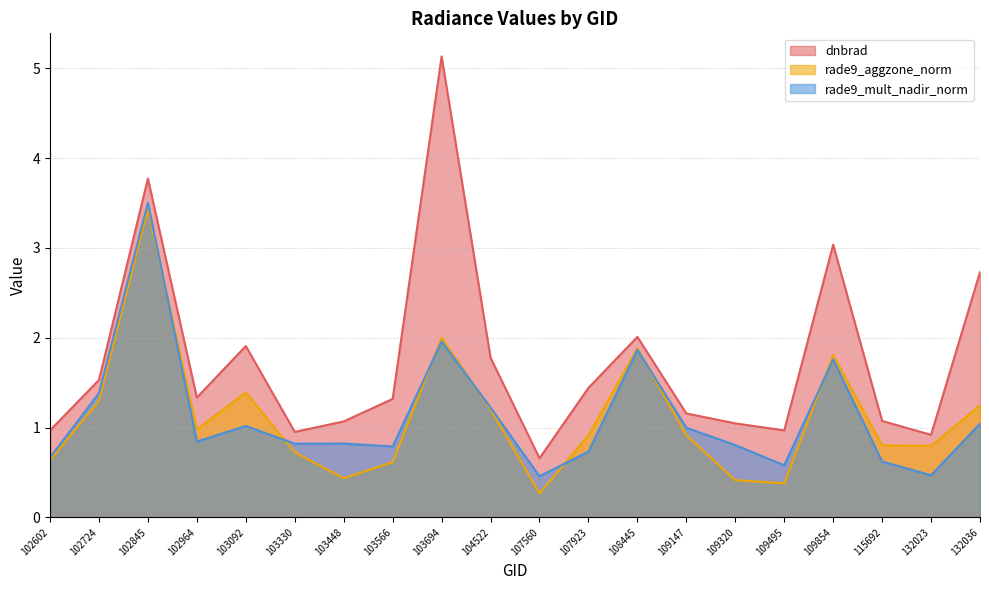

What is the smallest value displayed?

0.3